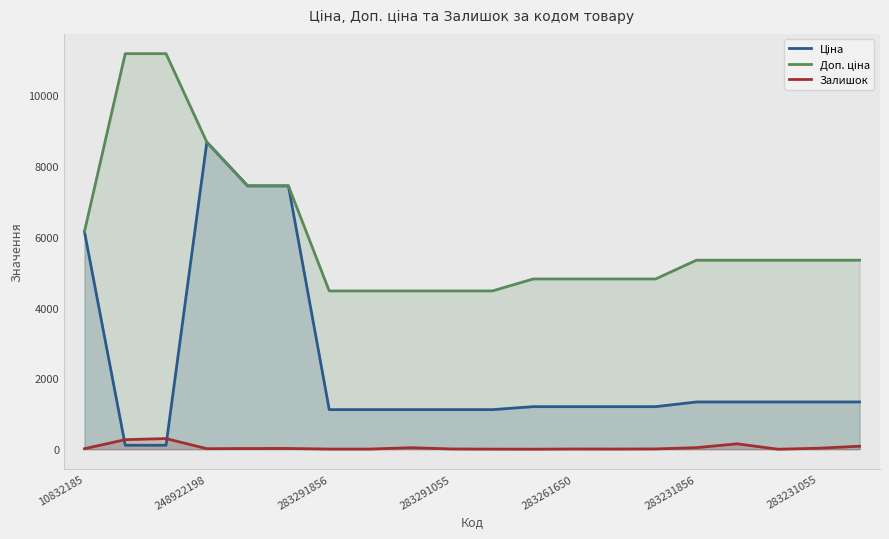

What is the highest value of the Залишок series?

300.0